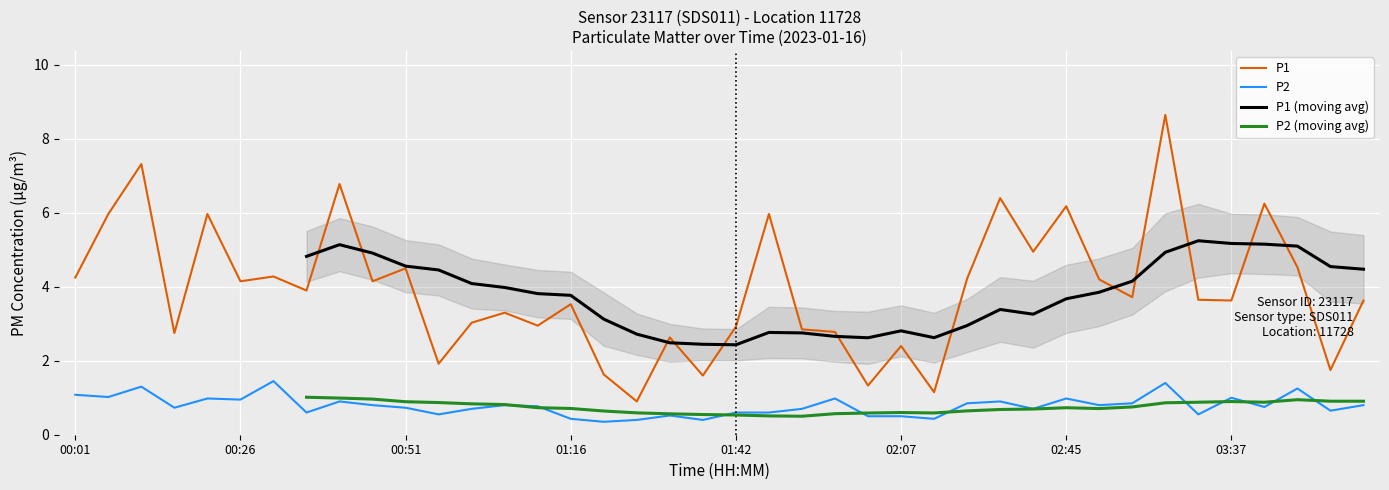

What is the difference between the maximum and minimum values in the P1 series?

7.8